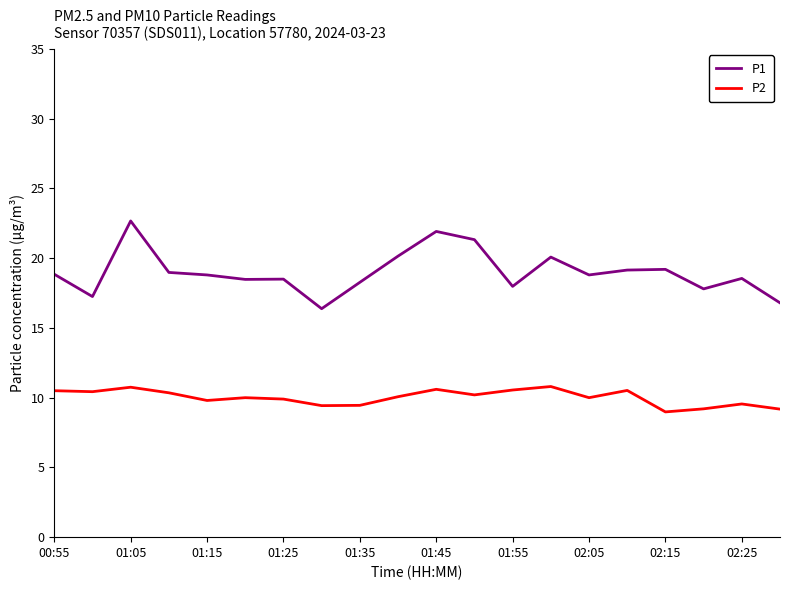

What is the maximum value shown in the chart?

22.7